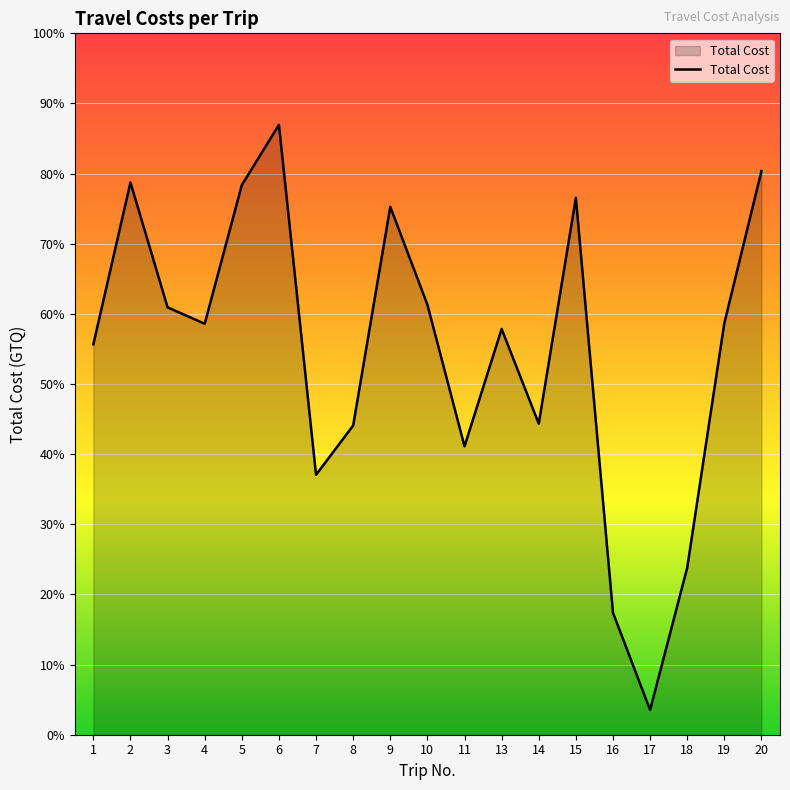

The chart shows a value of 1105.7 at 9. True or false?

False